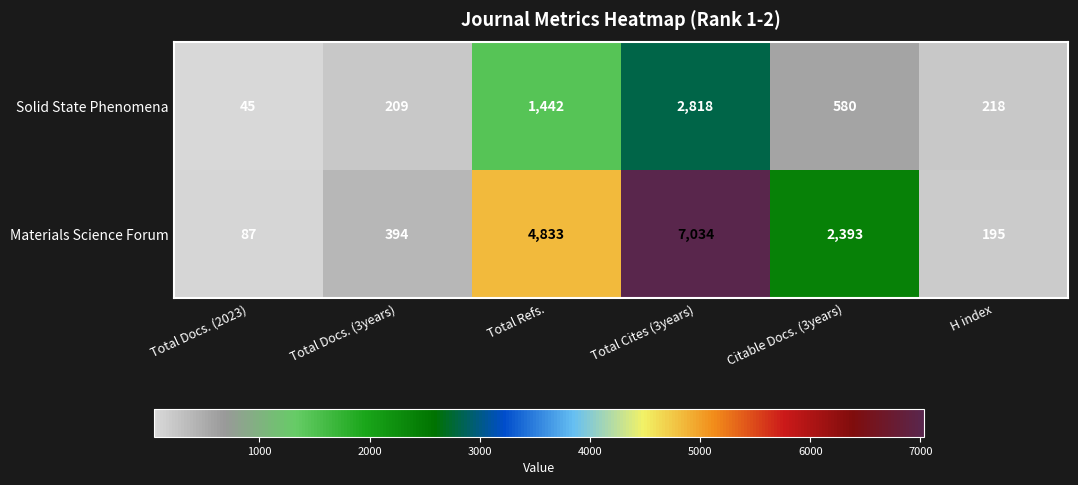

How many series are shown in this chart?

2